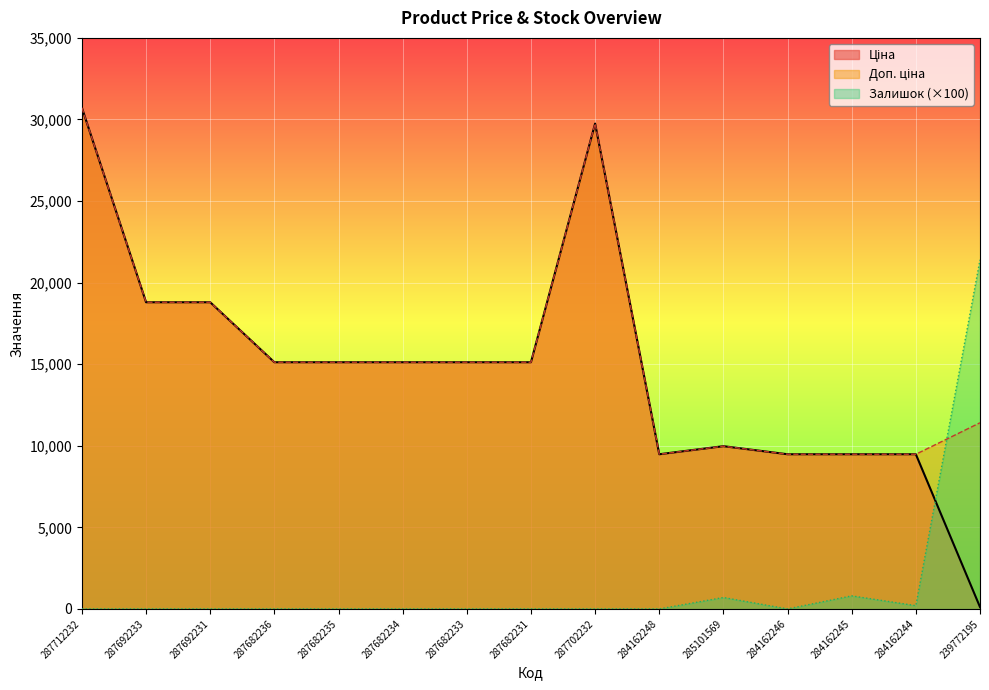

What are all the series names shown in the legend?

Ціна, Доп. ціна, Залишок